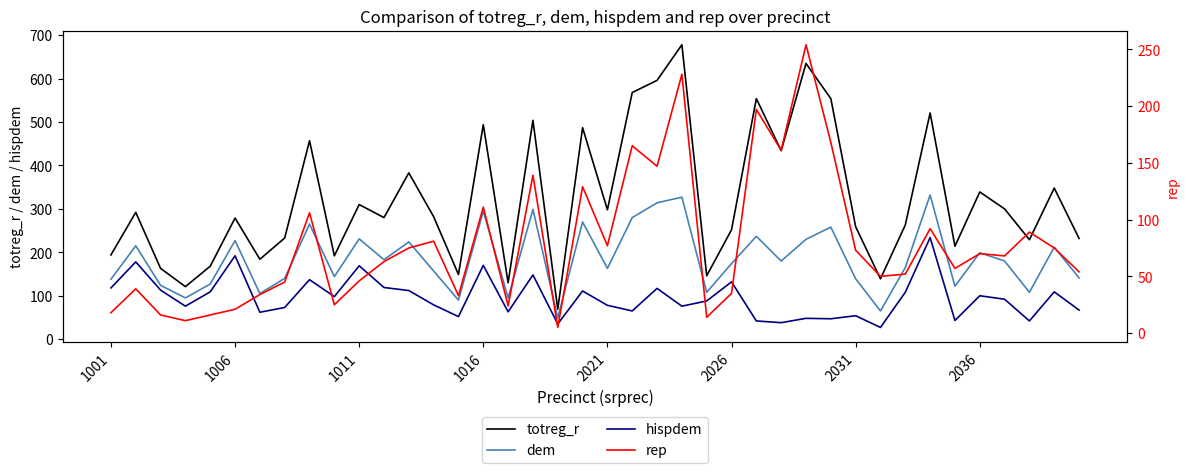

True or false: totreg_r has a value of 194 at 1001.

True